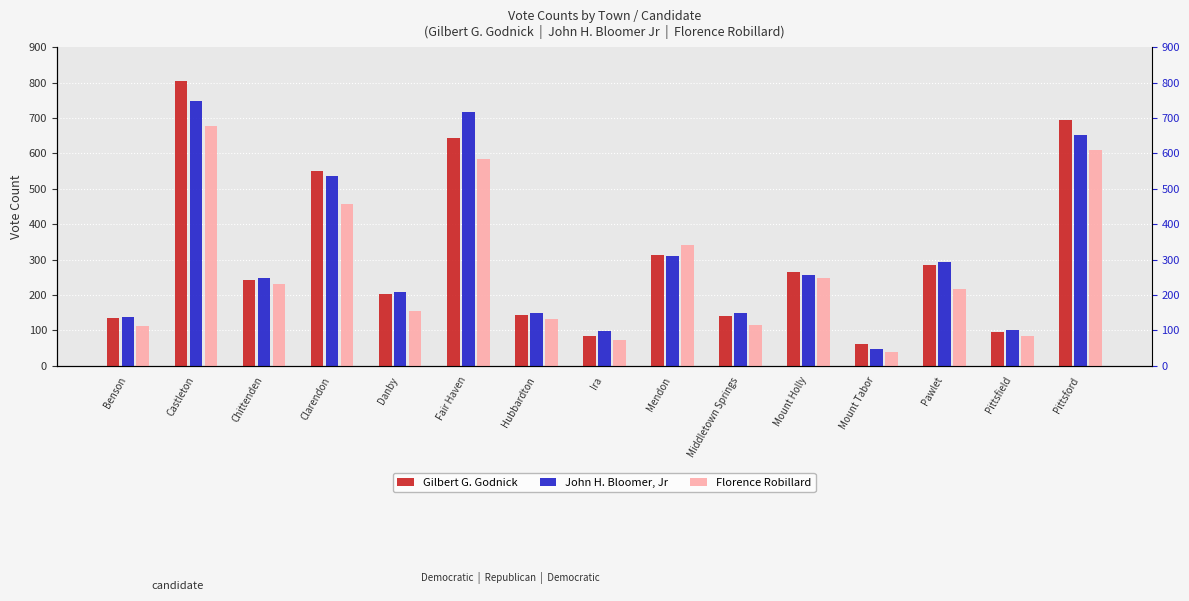

Which series has the largest total across all categories?

Gilbert G. Godnick